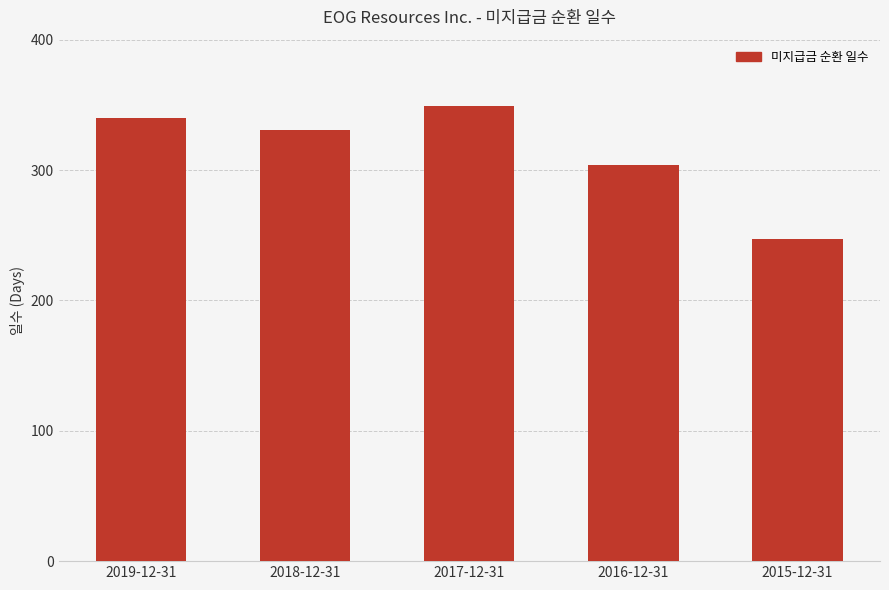

Which has a higher value, 2019-12-31 or 2016-12-31?

2019-12-31